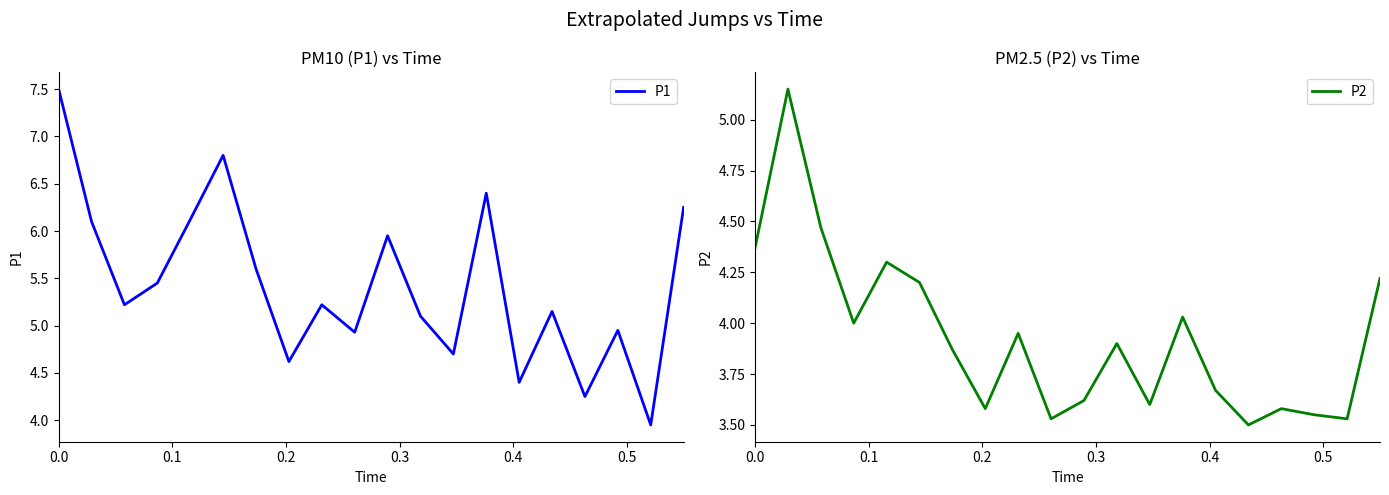

What is the maximum value for P1?

7.5